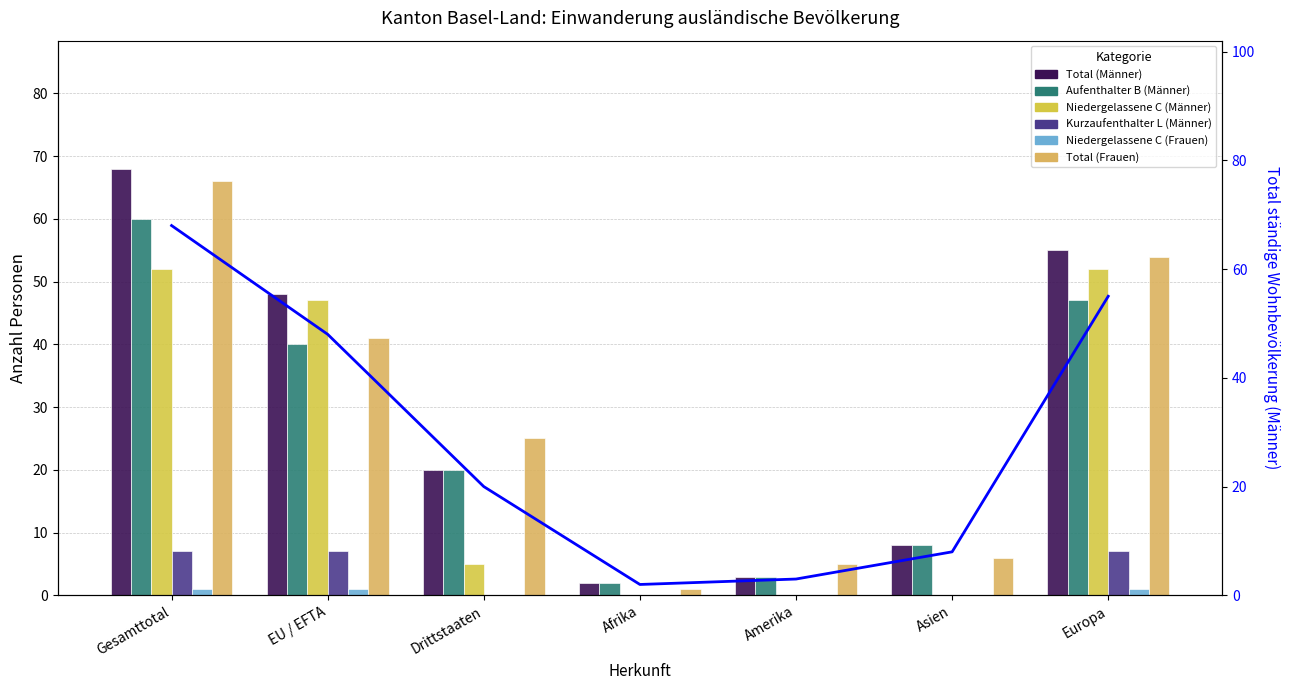

What are all the series names shown in the legend?

Total (Männer), Aufenthalter B (Männer), Niedergelassene C (Männer), Kurzaufenthalter L (Männer), Niedergelassene C (Frauen), Total (Frauen)